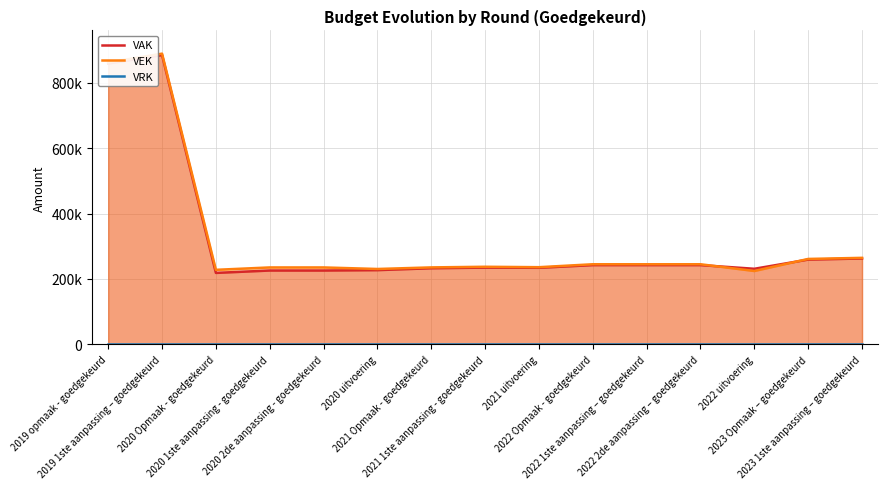

What is the value of the VAK point at the 8th from the left?

234852